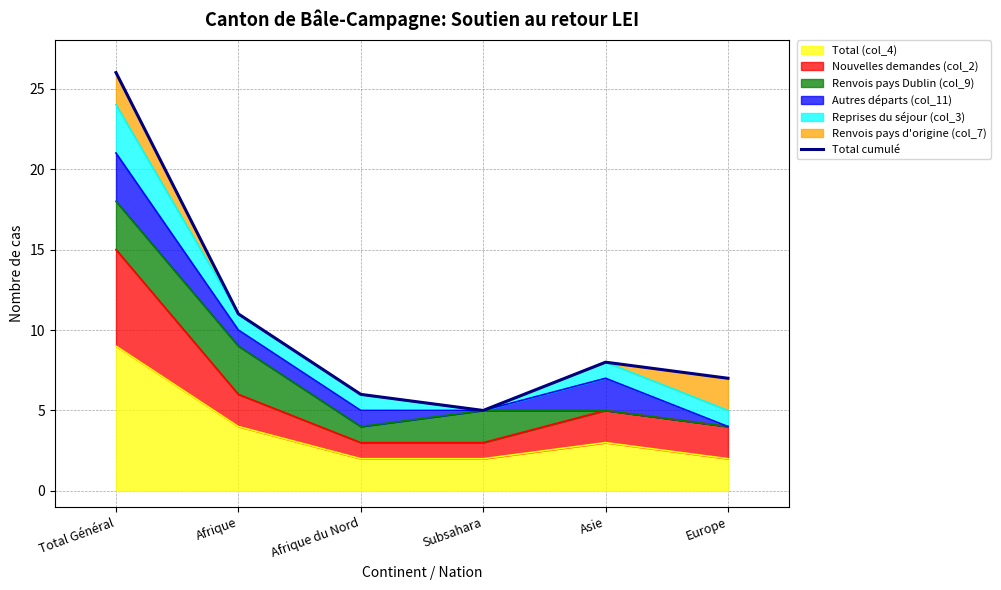

What is the label of the 1st point from the left?

Total Général